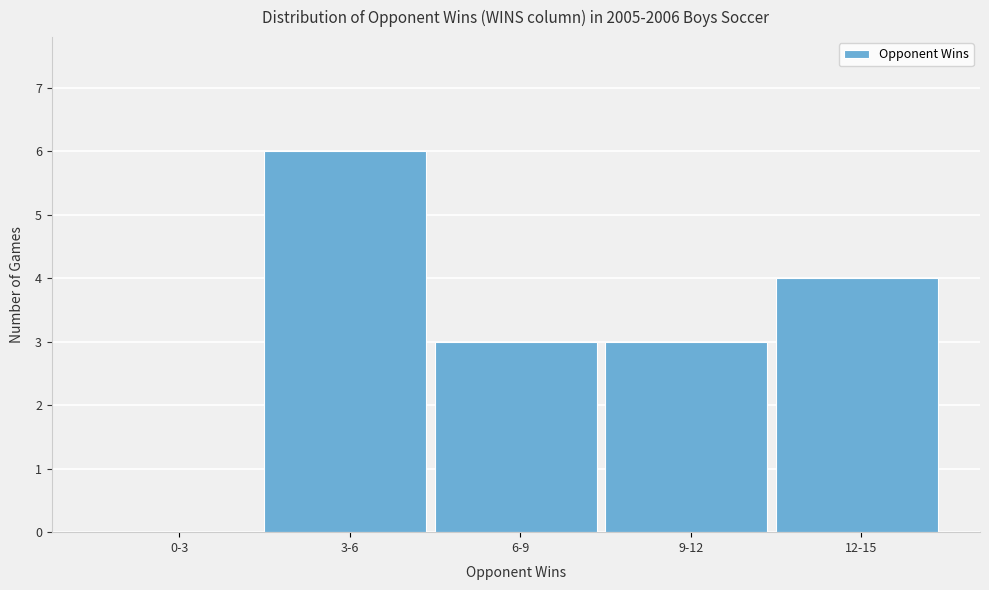

Reading left to right, list all the values displayed in this chart.

0-3=0	3-6=6	6-9=3	9-12=3	12-15=4